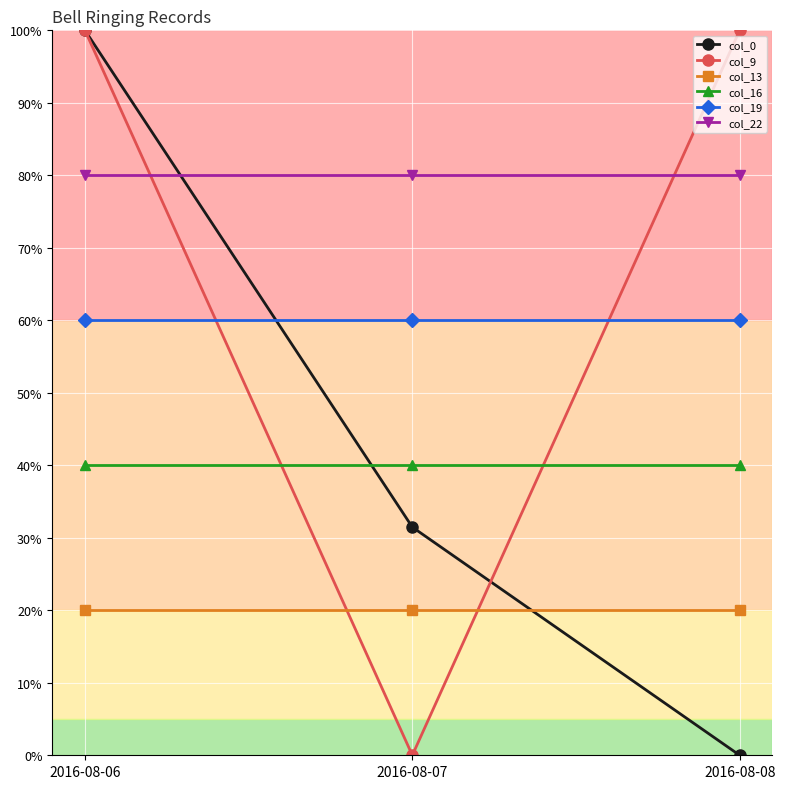

What is the sum of the col_0 values at 2016-08-08 and 2016-08-07?

31.5